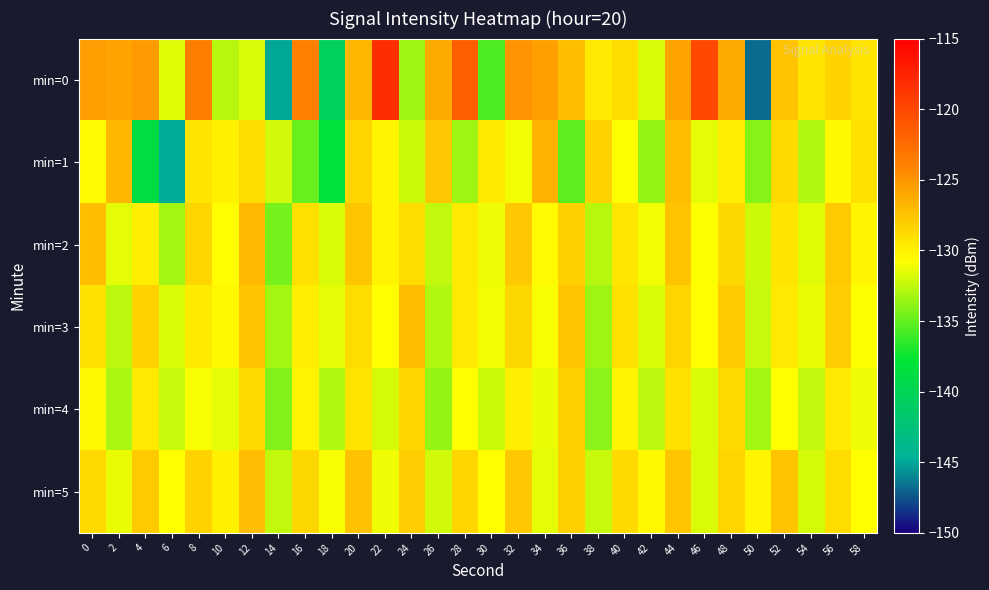

Which has a higher value, 2 or 34?

34